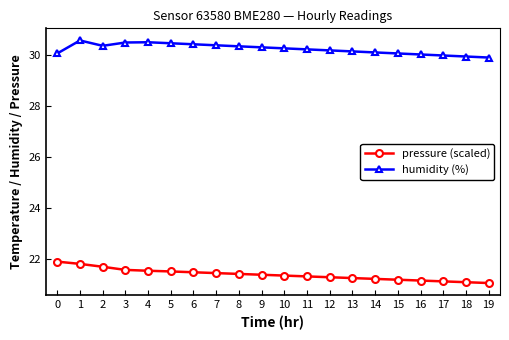

What is the maximum value shown in the chart?

30.6